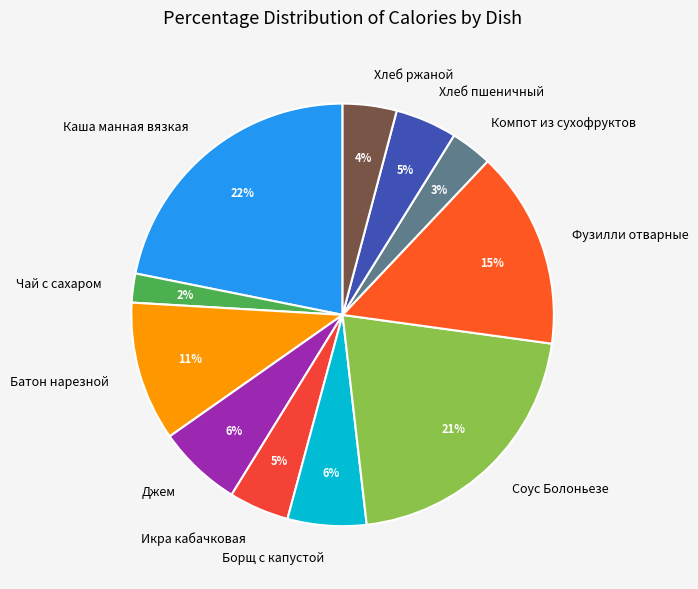

To the nearest percent, what is the difference between the largest and smallest slice percentages?

20%